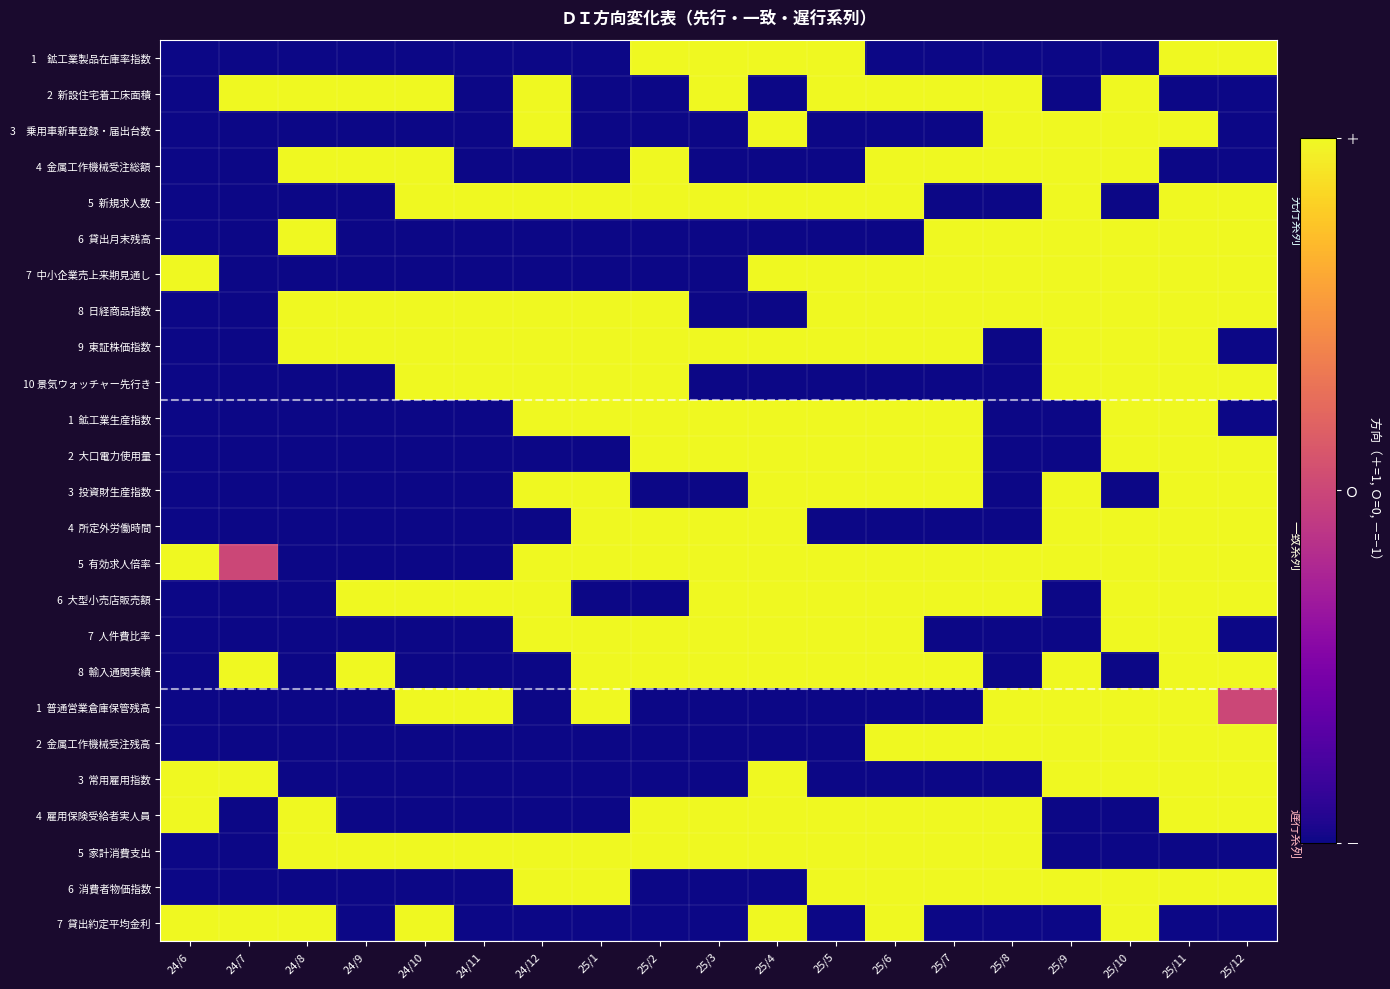

At which category is the sum across all series the highest?

25/11